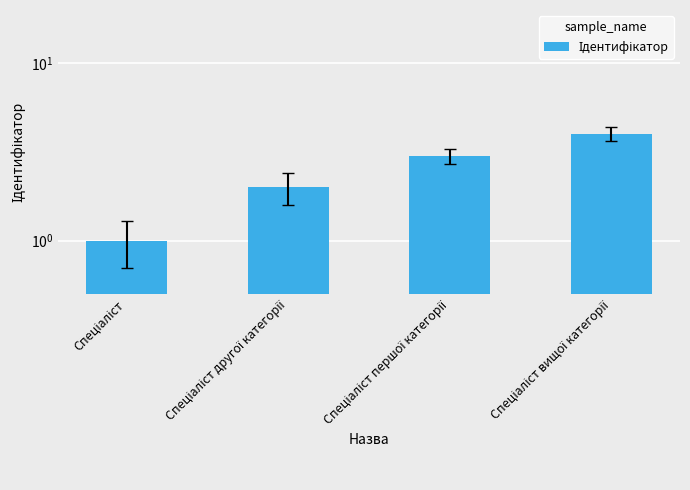

What is the maximum value shown in the chart?

4